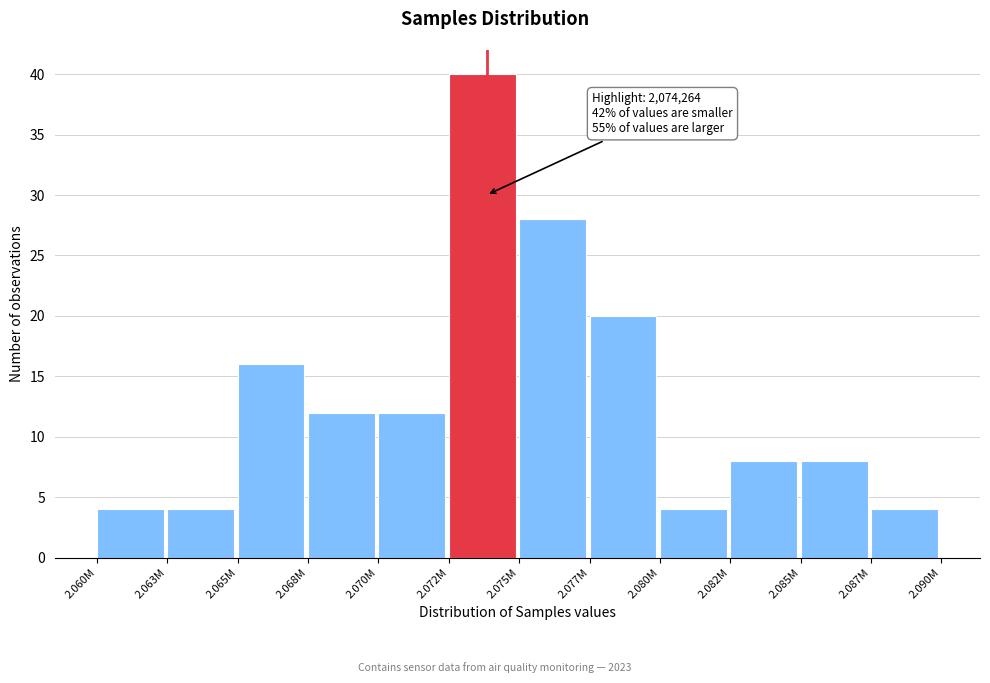

Reading left to right, list all the values displayed in this chart.

2.060M=4	2.063M=4	2.065M=16	2.068M=12	2.070M=12	2.072M=40	2.075M=28	2.077M=20	2.080M=4	2.082M=8	2.085M=8	2.087M=4